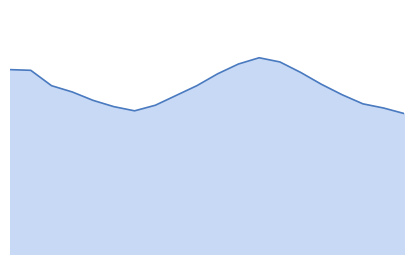

Rank the categories by value from lowest to highest.

2016-01-20, 2016-01-07, 2016-01-19, 2016-01-06, 2016-01-08, 2016-01-18, 2016-01-05, 2016-01-09, 2016-01-17, 2016-01-04, 2016-01-03, 2016-01-10, 2016-01-16, 2016-01-11, 2016-01-15, 2016-01-02, 2016-01-01, 2016-01-12, 2016-01-14, 2016-01-13